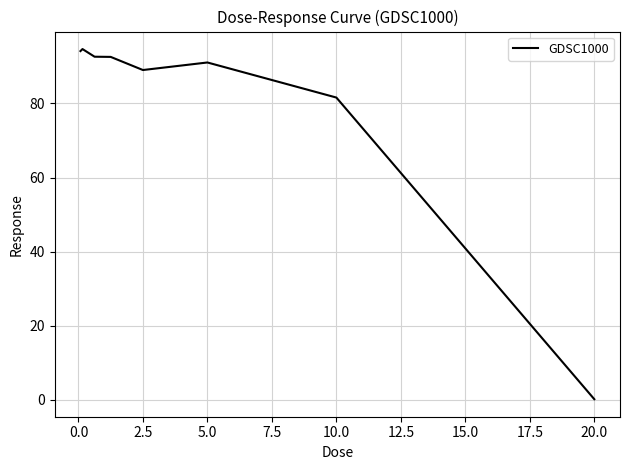

What is the greatest value displayed?

94.7